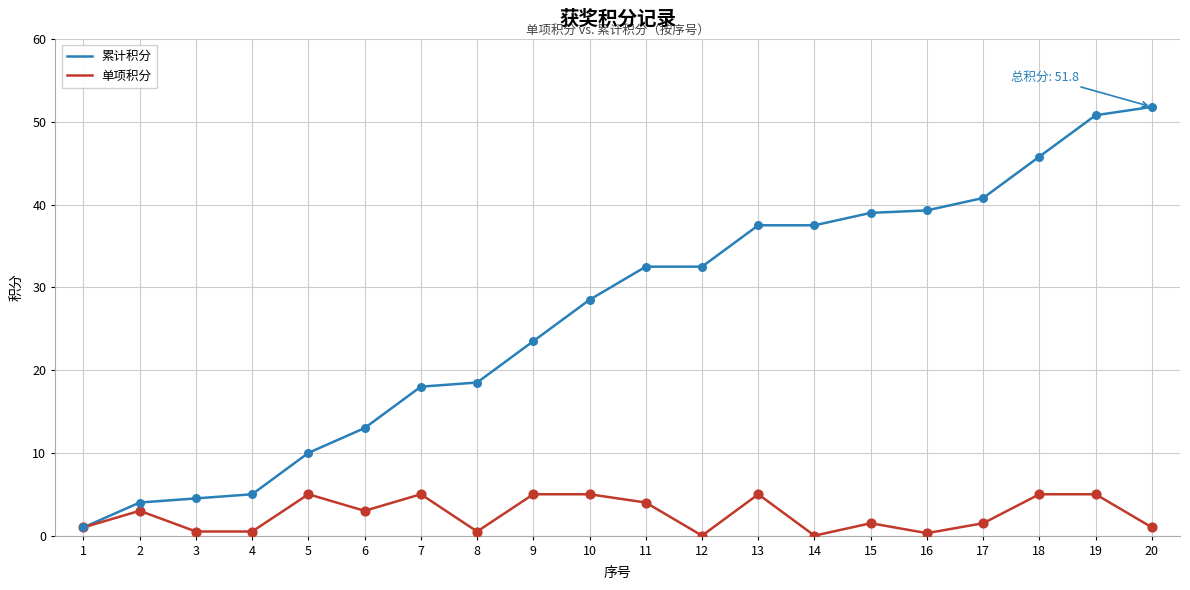

Is the value of 单项积分 at 17 greater than the value of 累计积分 at 4?

No